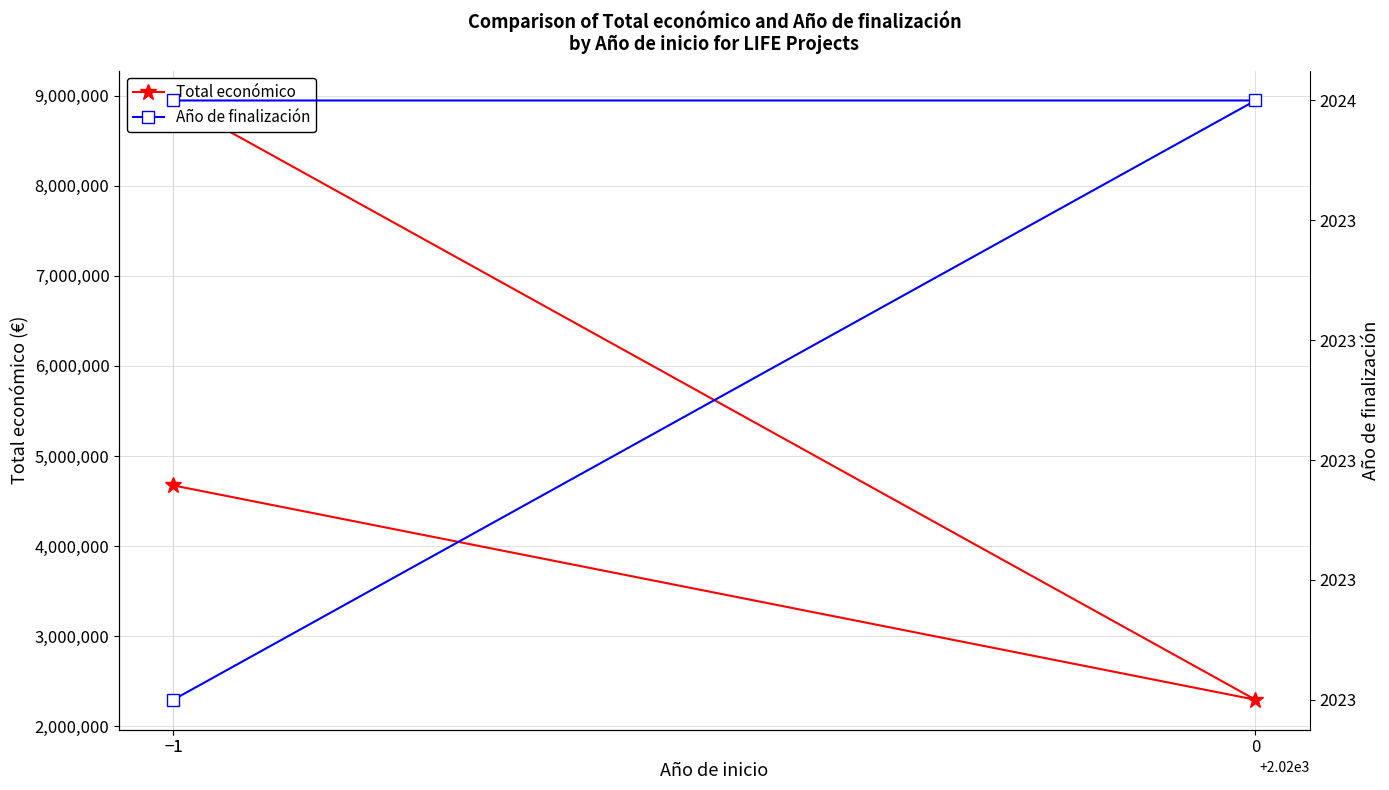

What is the value of the Total económico point at the 1st from the left?

4674626